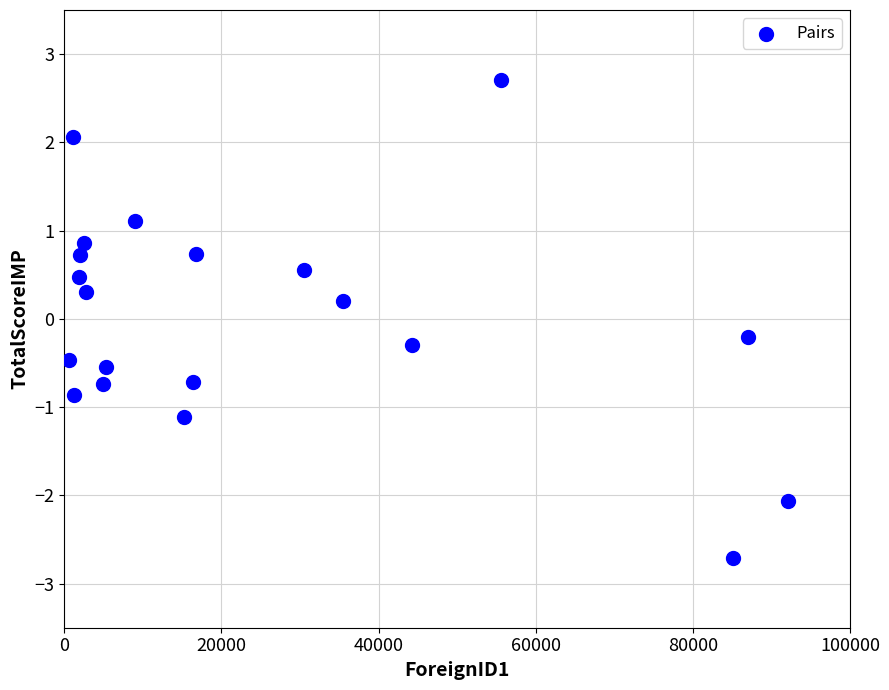

Count the number of points in this scatter plot.

20